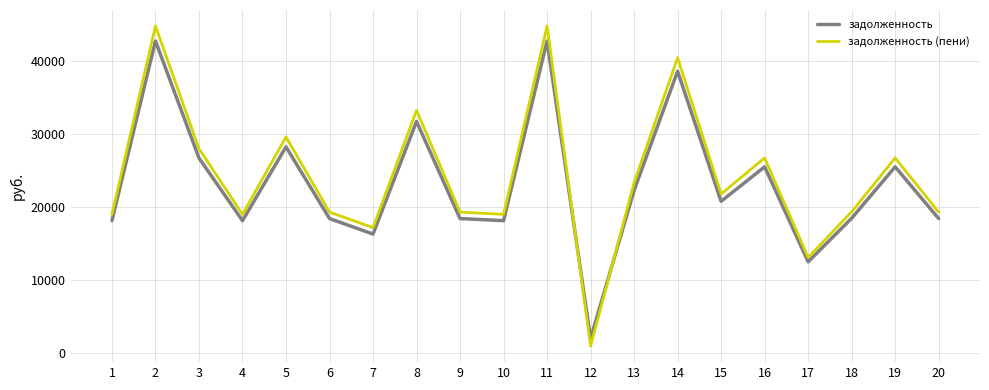

Rank the series by their maximum value, from highest to lowest.

задолженность (пени), задолженность